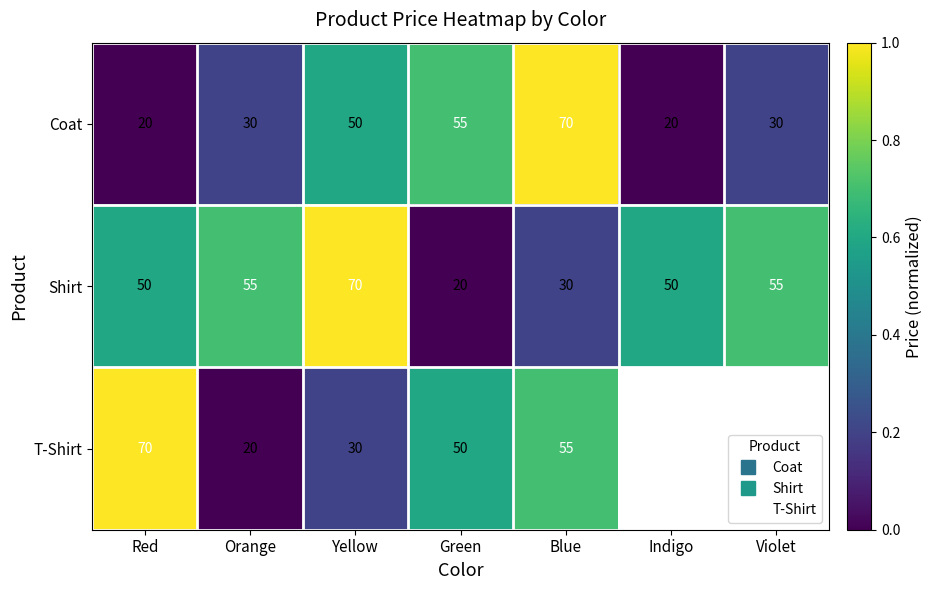

Rank the categories by Shirt value from highest to lowest.

Yellow, Orange, Violet, Red, Indigo, Blue, Green